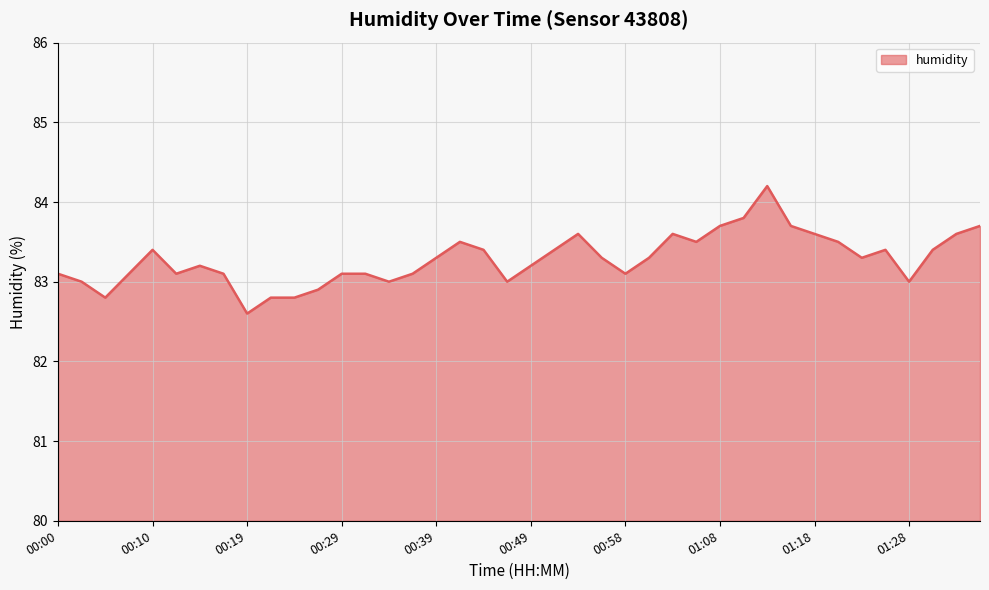

What is the difference between the maximum and minimum values?

1.6